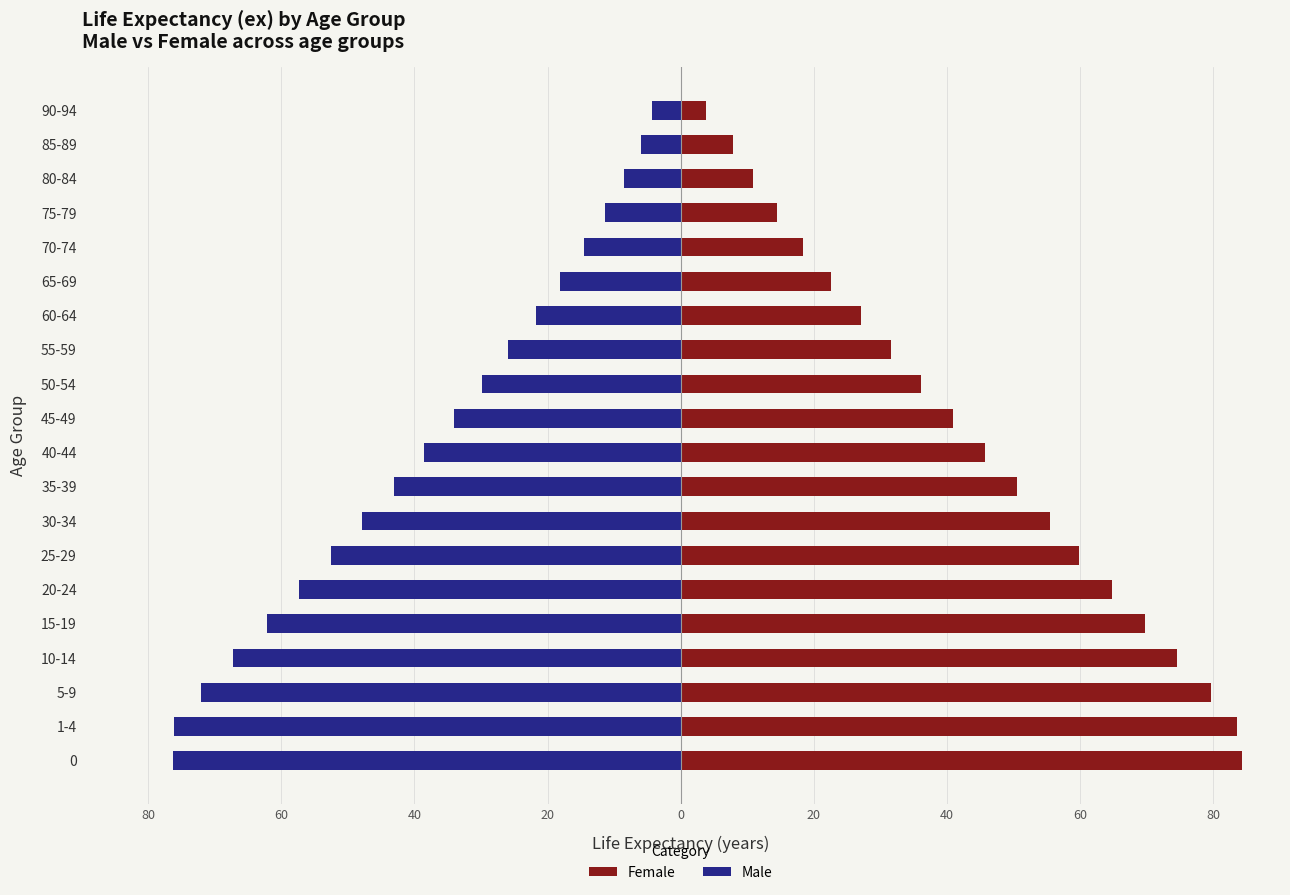

What is the value of the Male bar at the 10th from the left?

-38.6